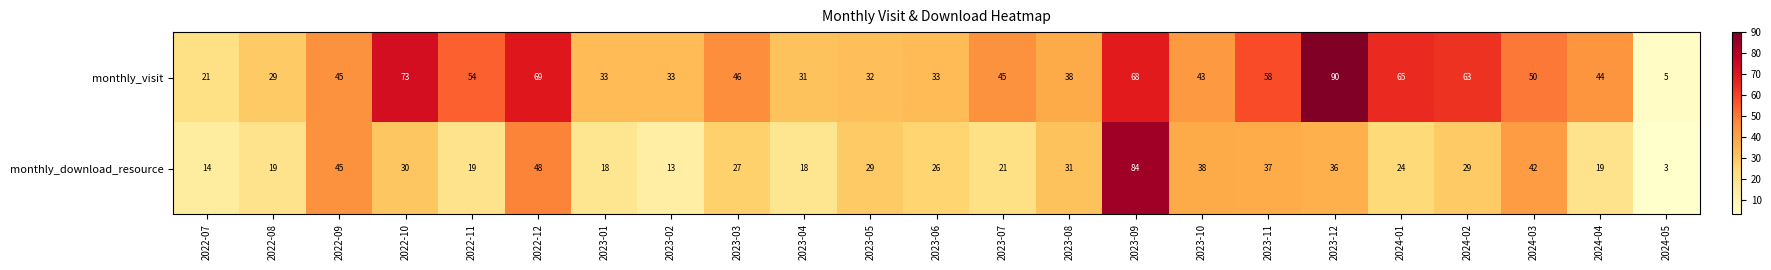

Count the number of data series in this chart.

2